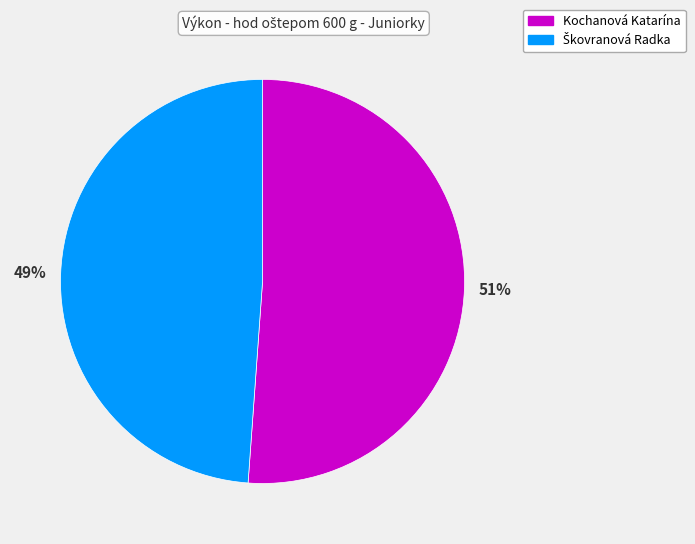

How many slices are in this pie chart?

2